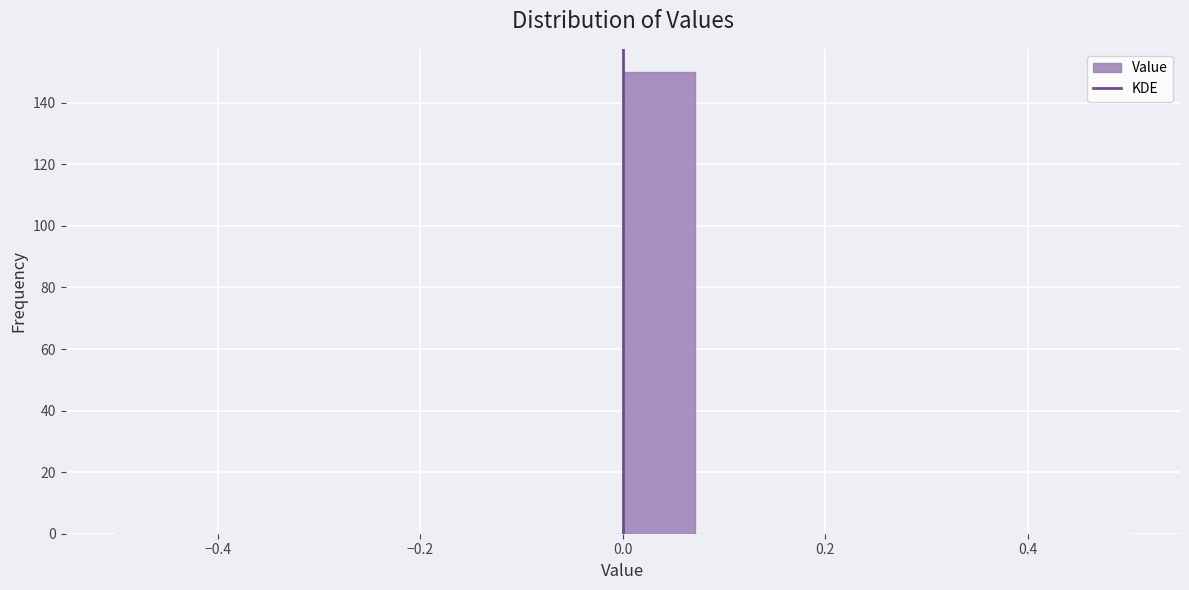

Read against the x-axis, roughly where is the centre of the tallest bar?

0.04